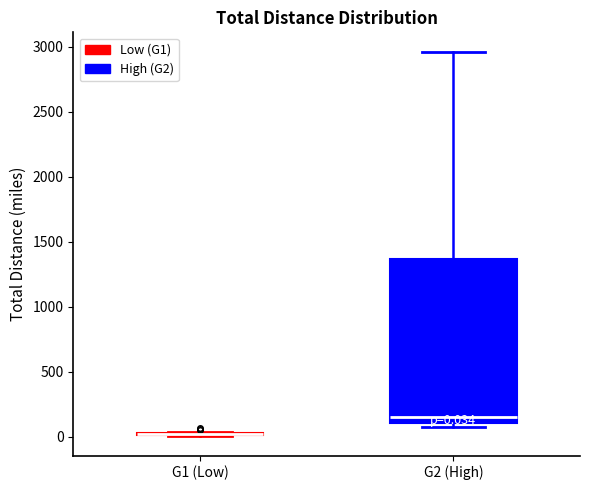

Comparing the boxes themselves (not the whiskers), which one is the tallest?

G2 (High)